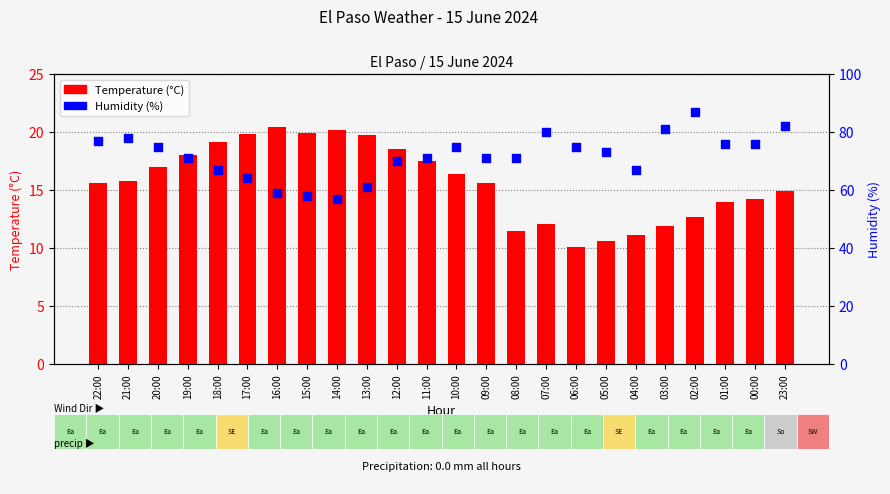

At which category is the sum across all series the highest?

02:00